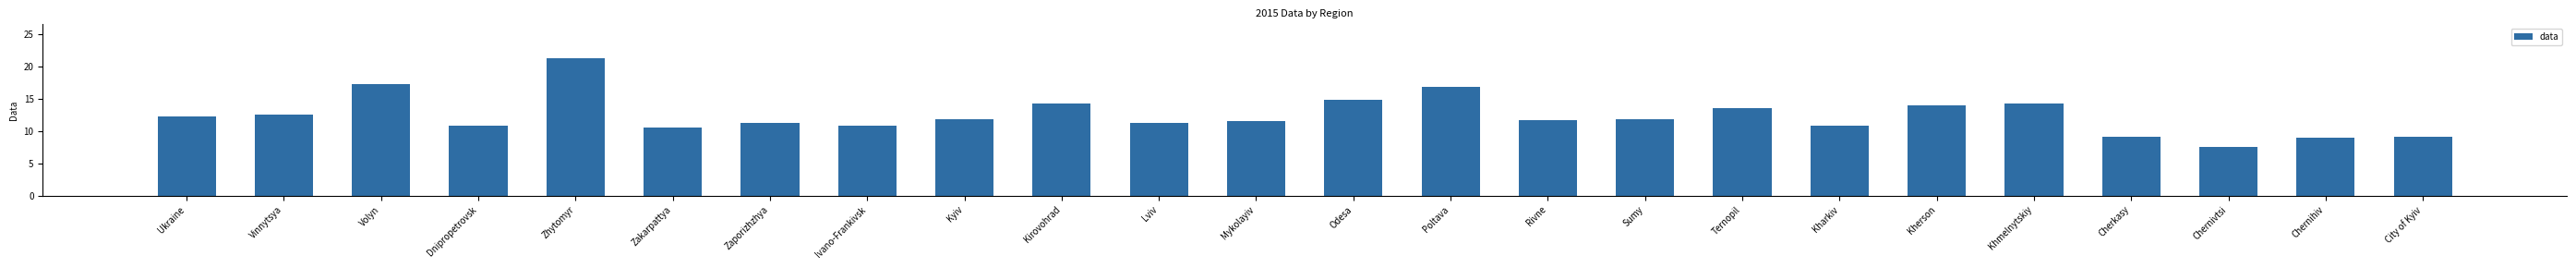

What is the sum of all values?

298.5